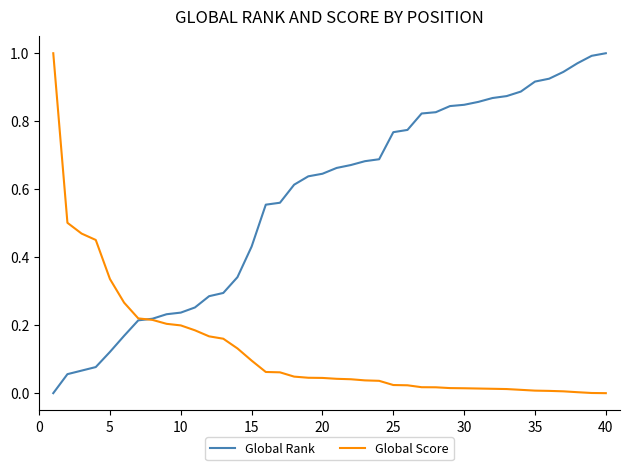

List the series in order of their overall mean, lowest first.

Global Score, Global Rank